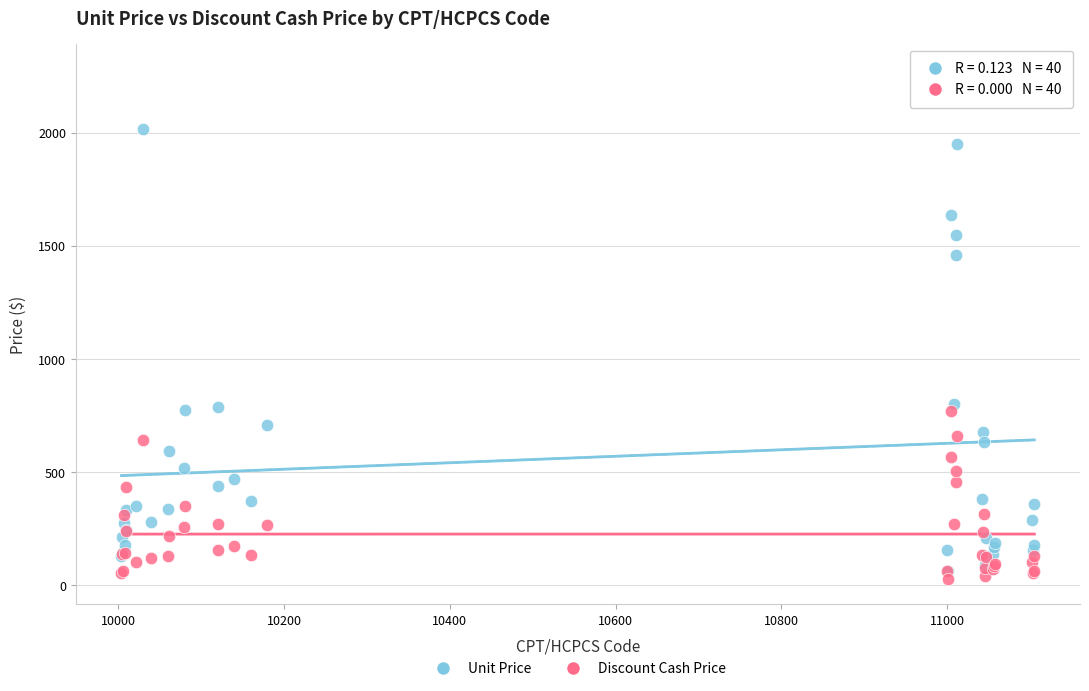

What are all the series names shown in the legend?

Unit Price, Discount Cash Price